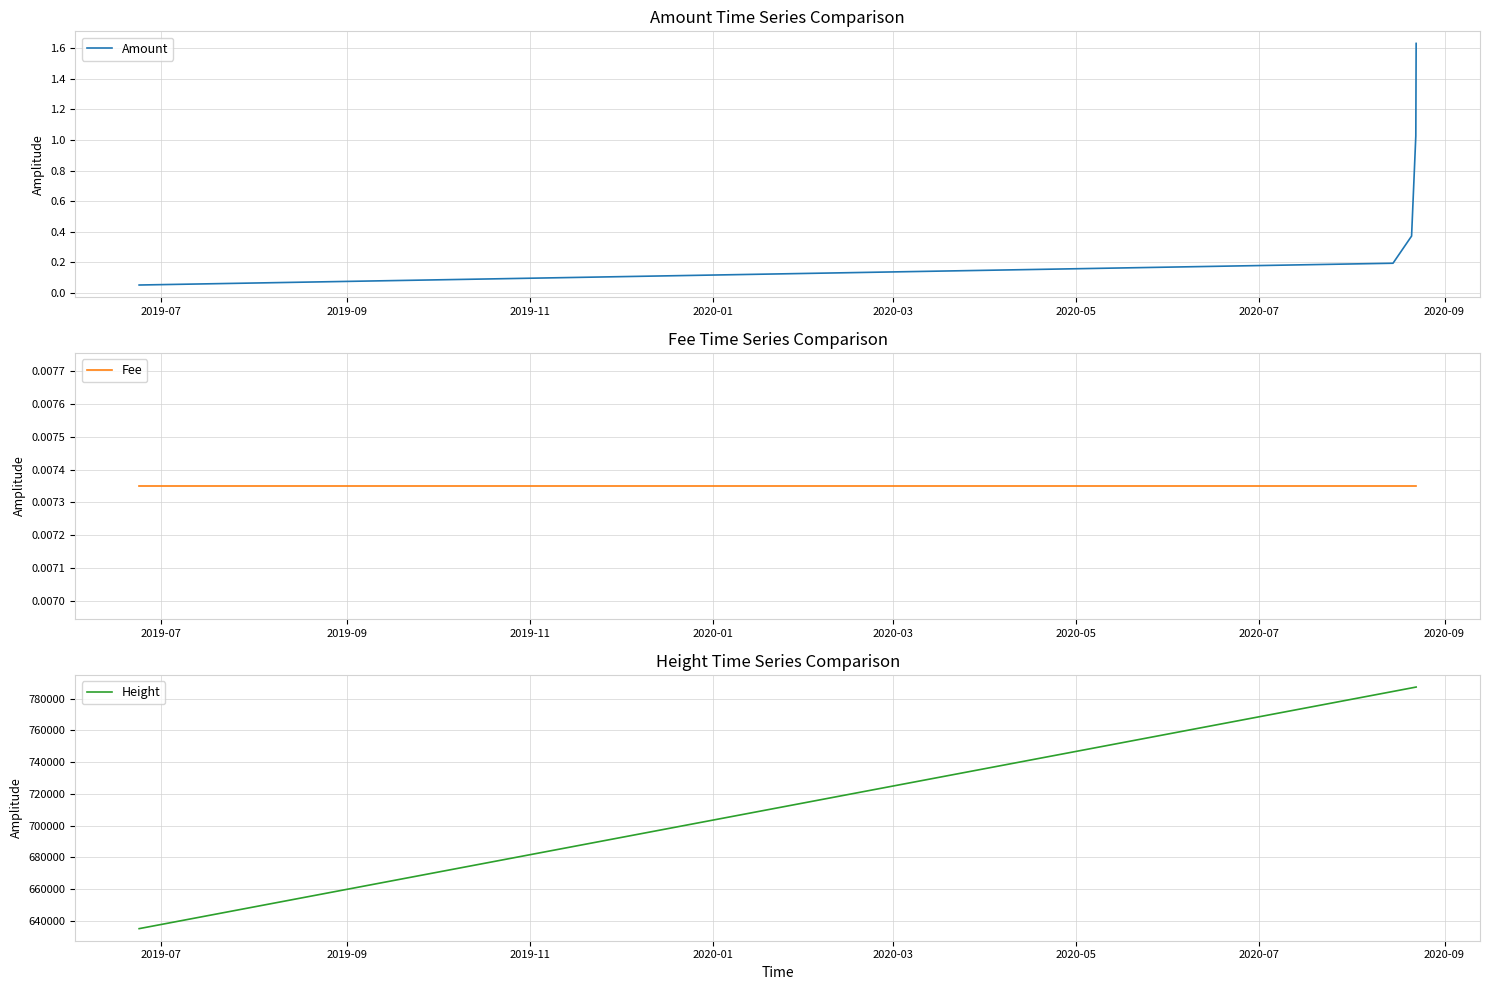

What is the minimum value for Height?

635035